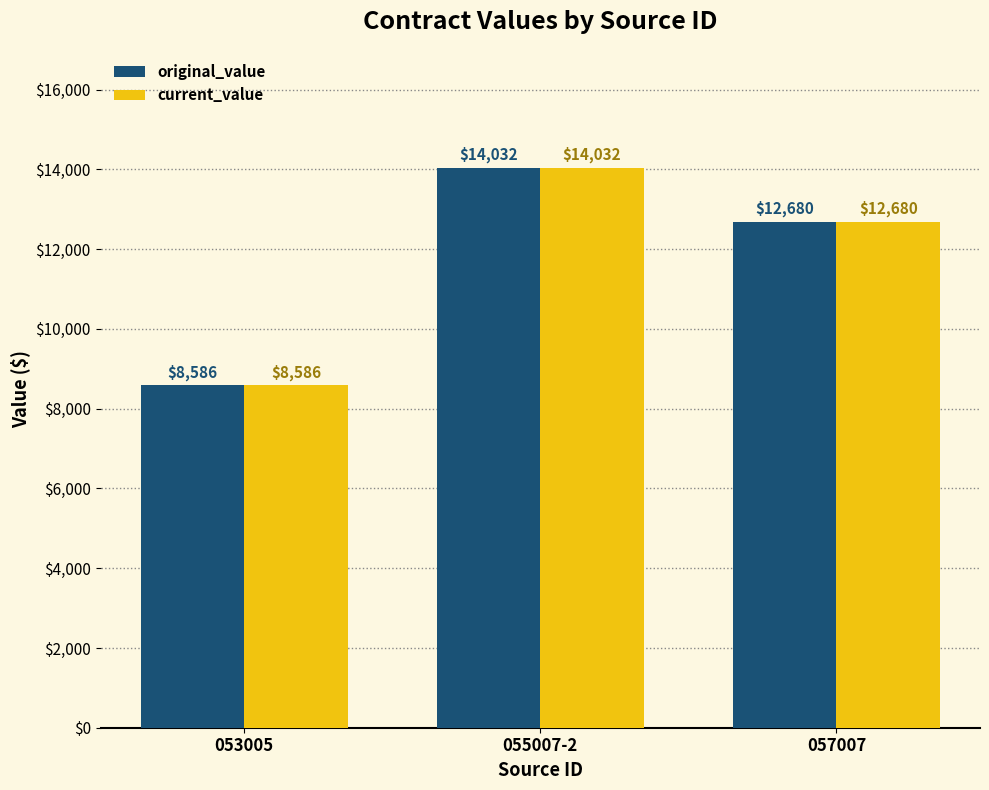

What is the highest value of the current_value series?

14032.0